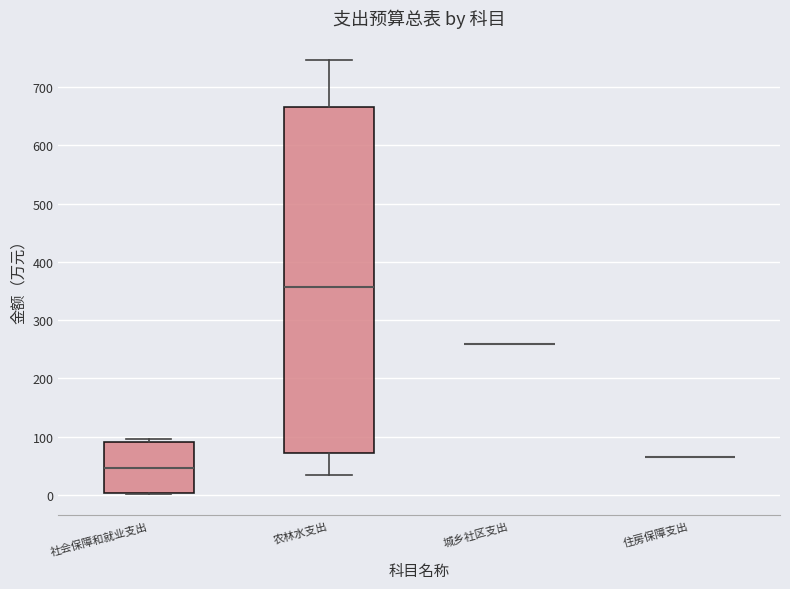

Comparing the boxes themselves (not the whiskers), which one is the tallest?

农林水支出